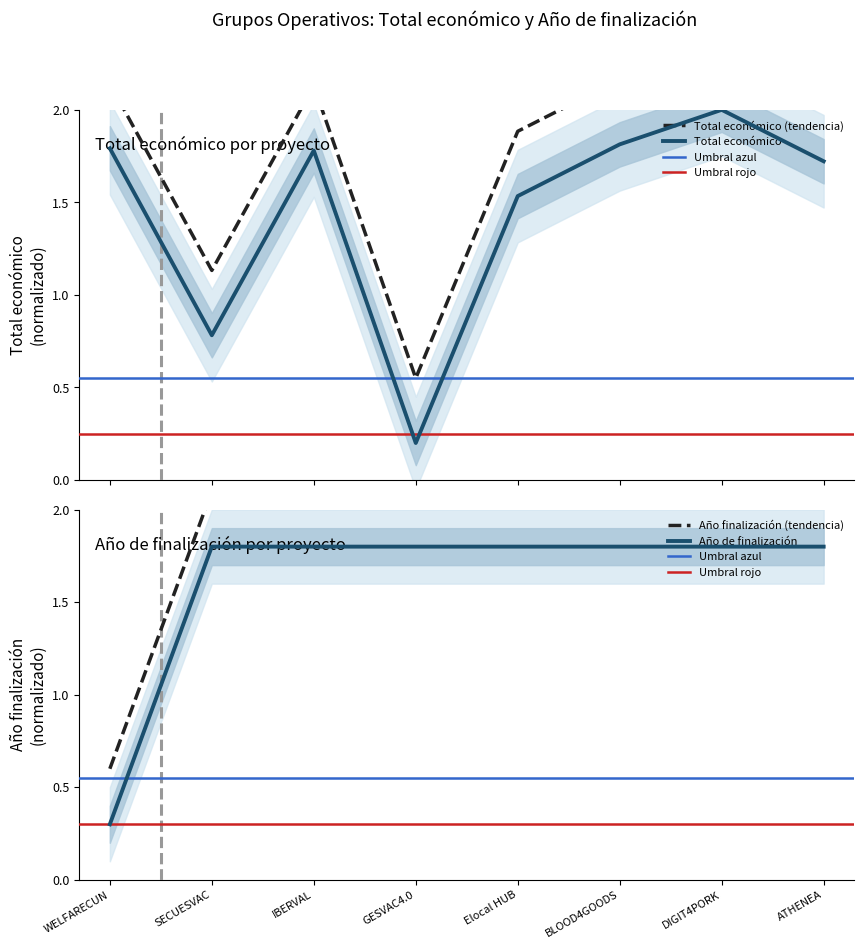

Which series has the widest spread of values?

Total económico